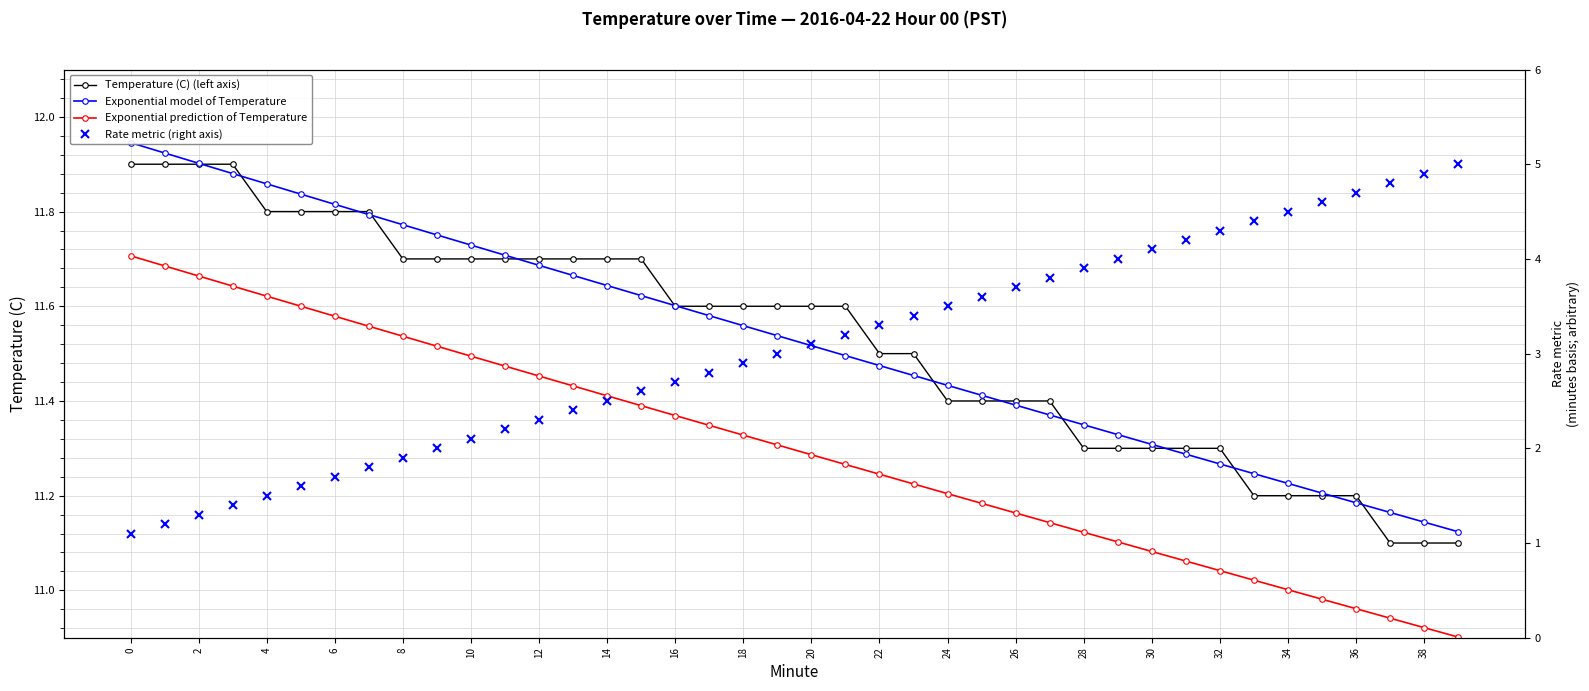

Which series has the largest total across all categories?

Temperature (C) (left axis)